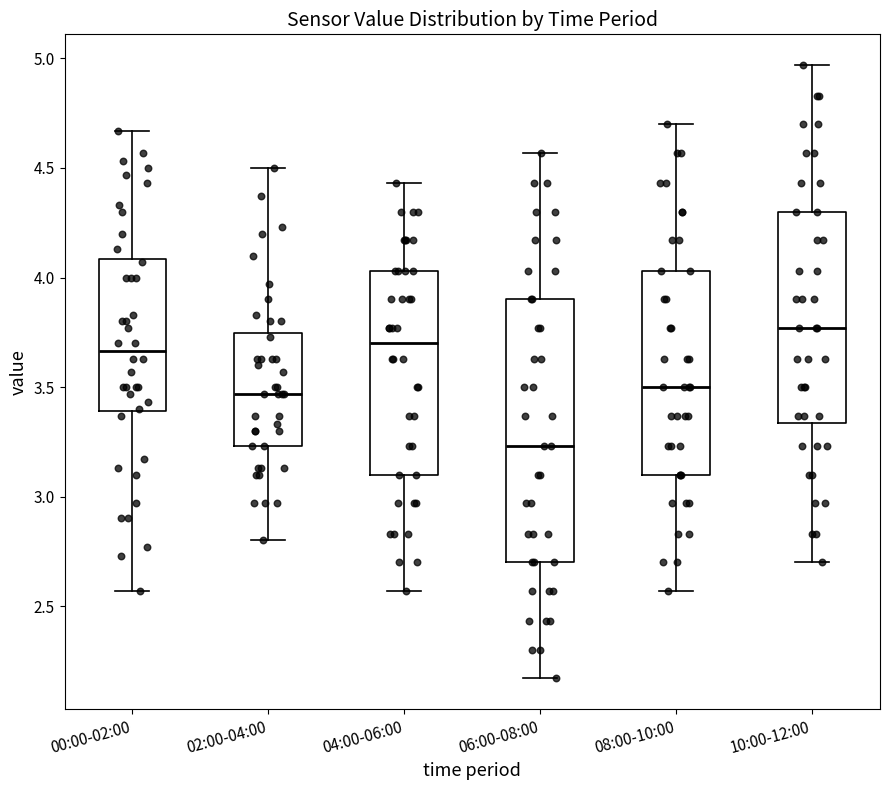

Which box's median line is the highest?

10:00-12:00